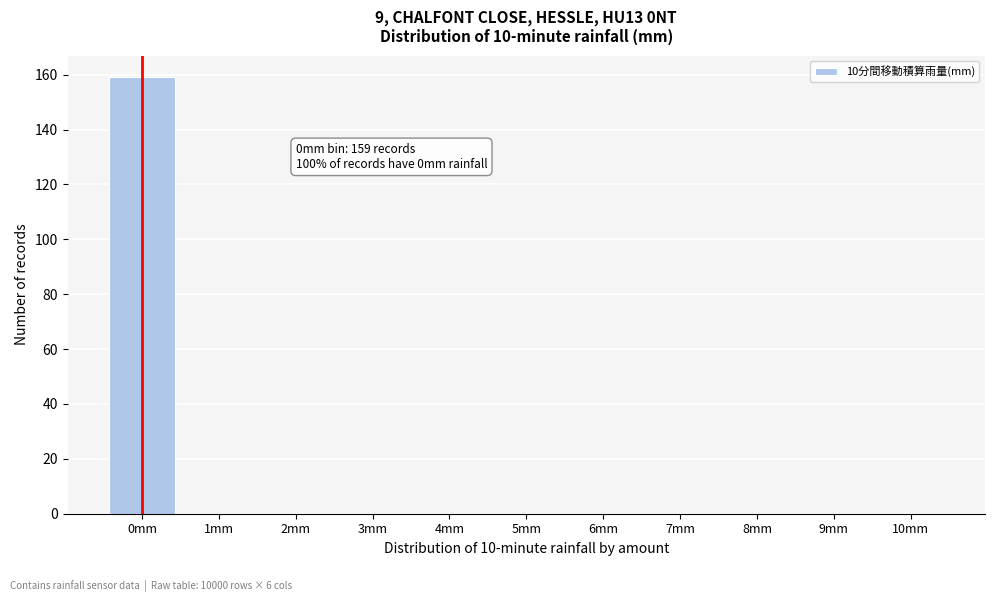

Reading right to left, what are all the values shown in this chart?

10mm=0	9mm=0	8mm=0	7mm=0	6mm=0	5mm=0	4mm=0	3mm=0	2mm=0	1mm=0	0mm=159